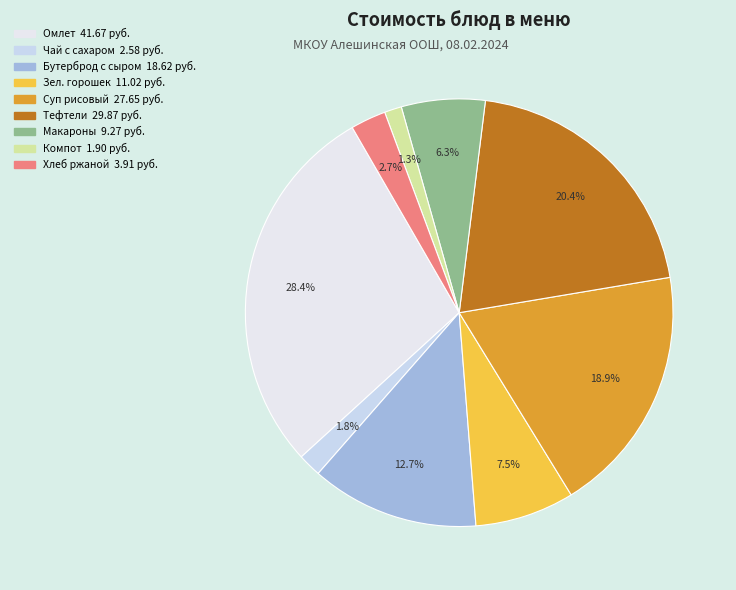

To the nearest percent, what is the difference between the largest and smallest slice percentages?

27%